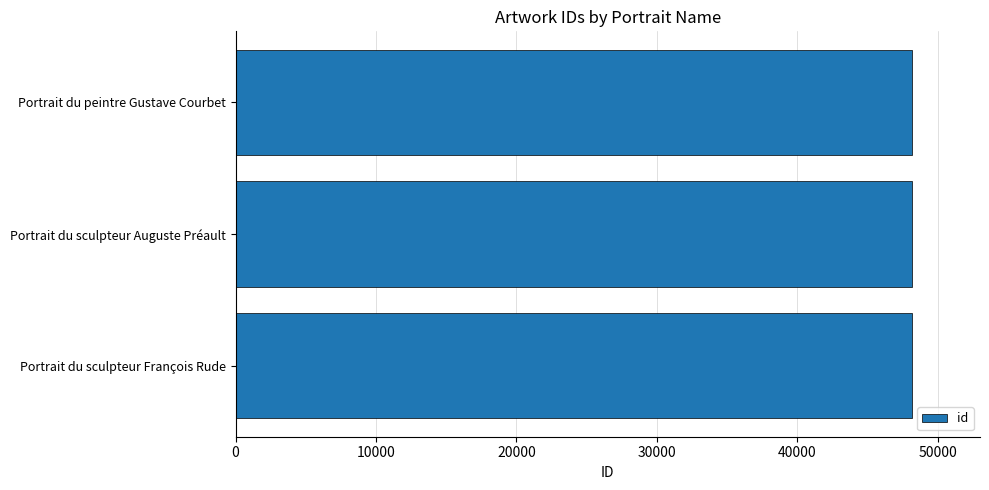

What value does the data have at Portrait du sculpteur François Rude?

48196